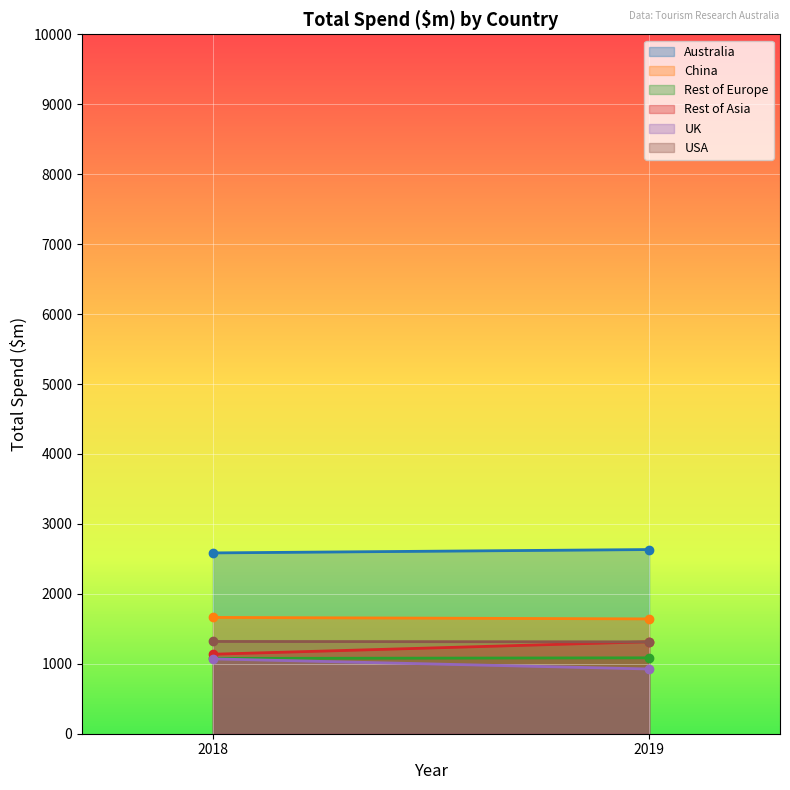

What is the sum of the Rest of Asia values at 2019 and 2018?

2451.9